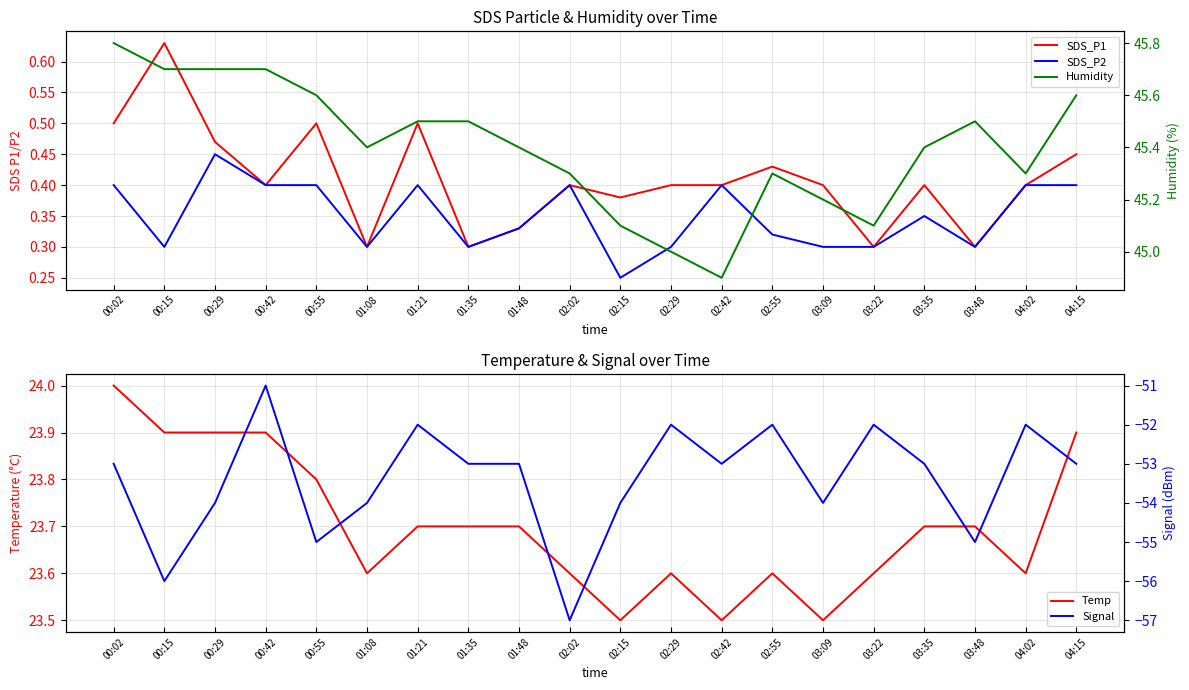

True or false: SDS_P1 and Humidity cross at least once.

False